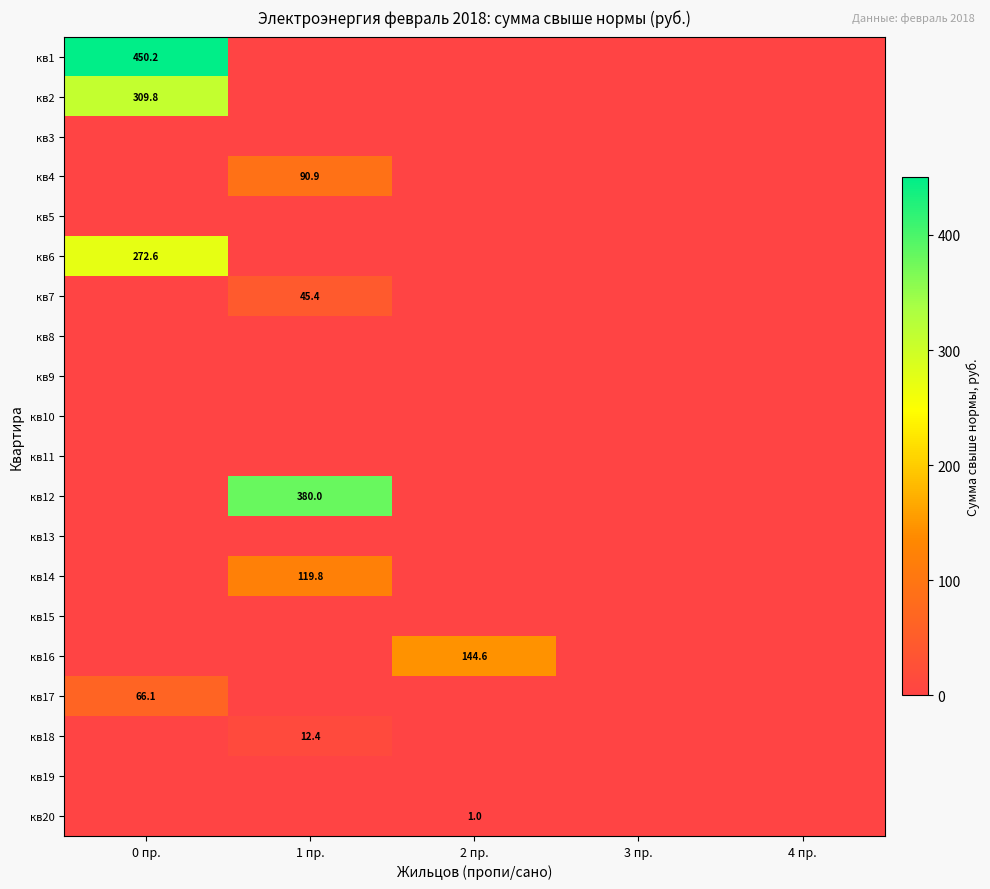

Is the value of кв6 at 0 пр. greater than the value of кв12 at 1 пр.?

No